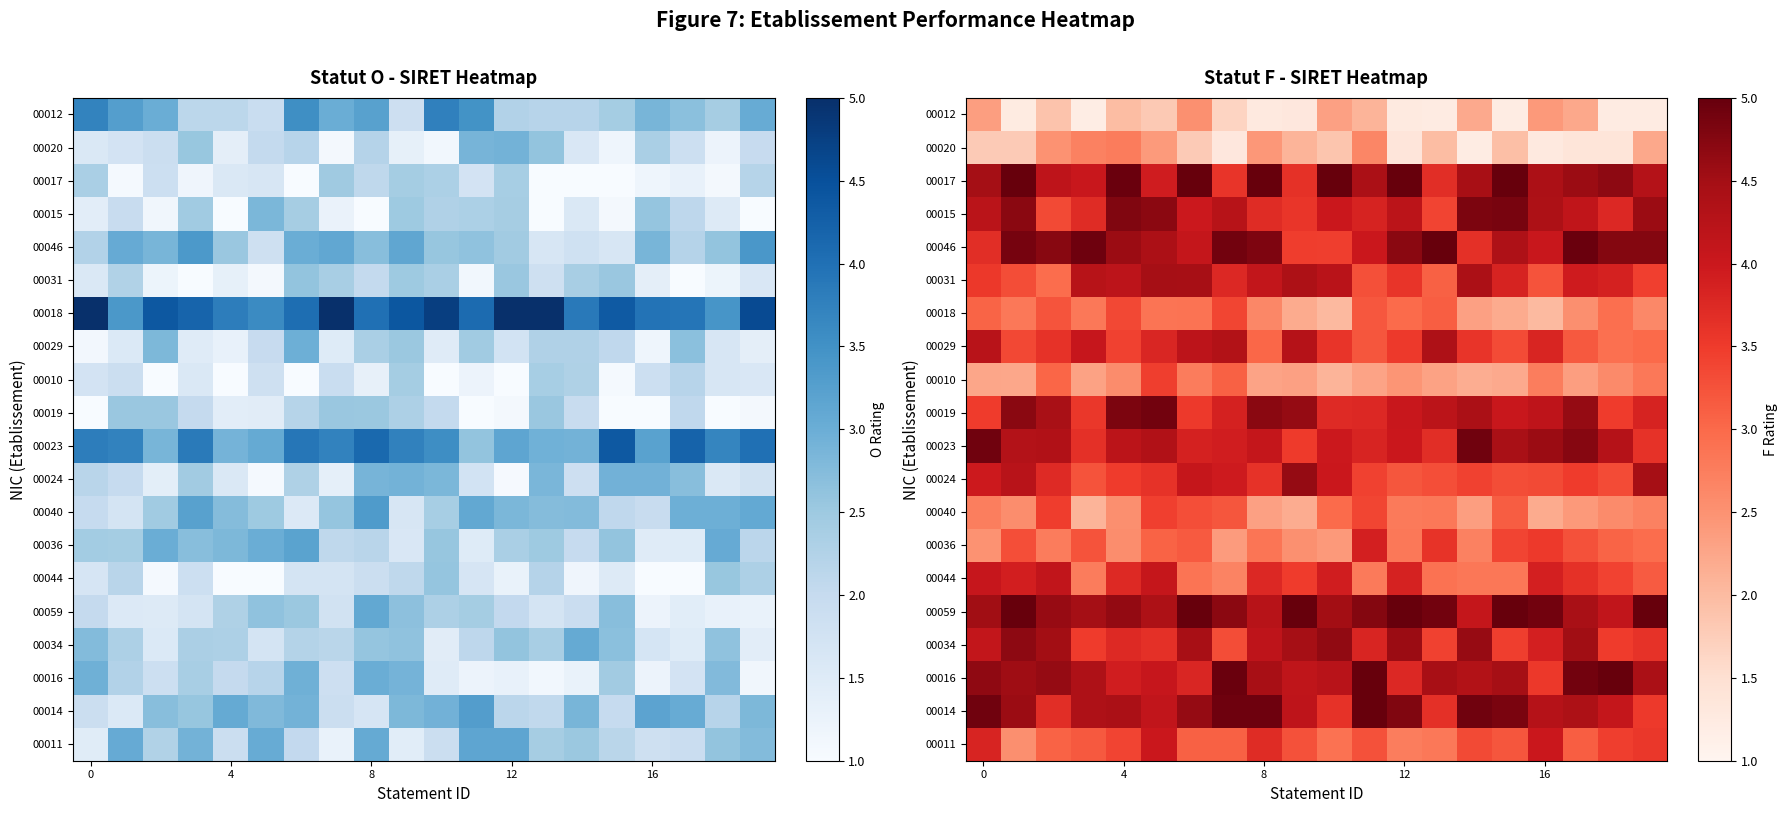

Which has a higher value, 5 or 15?

5